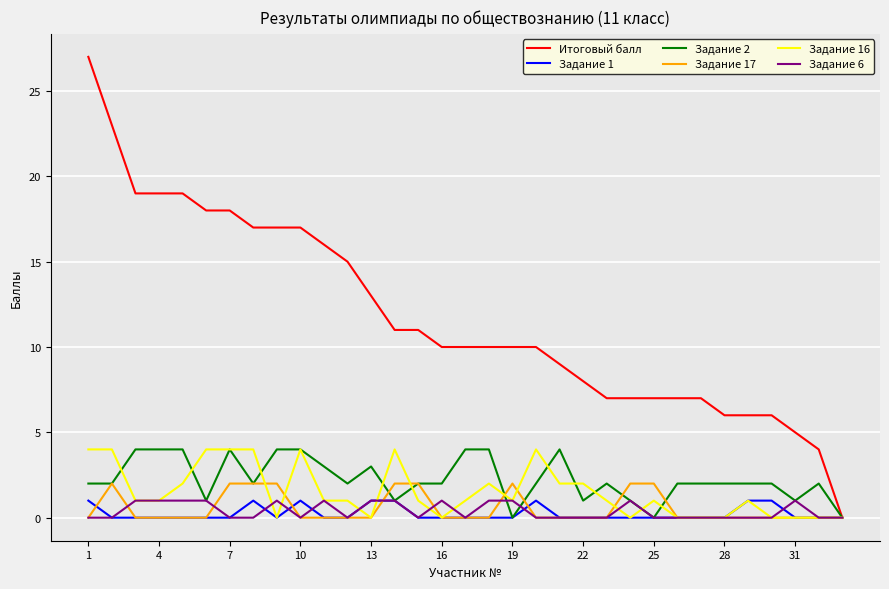

What is the maximum value shown in the chart?

27